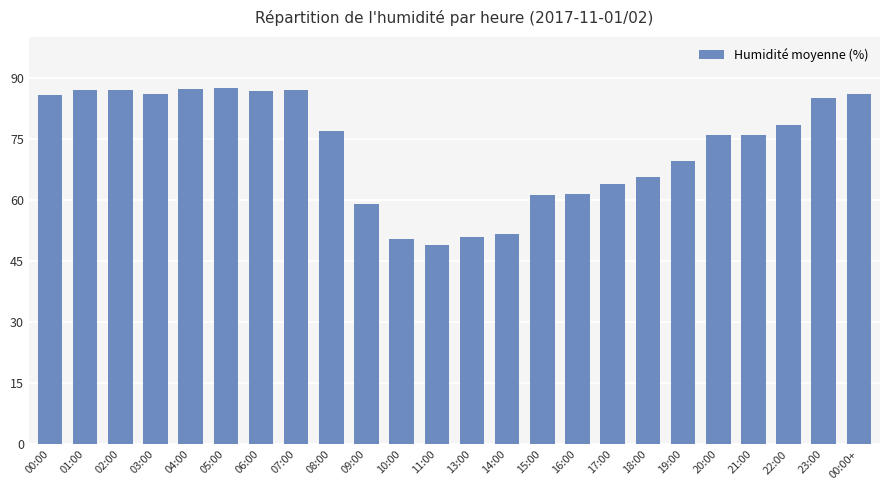

What is the maximum value shown in the chart?

87.5